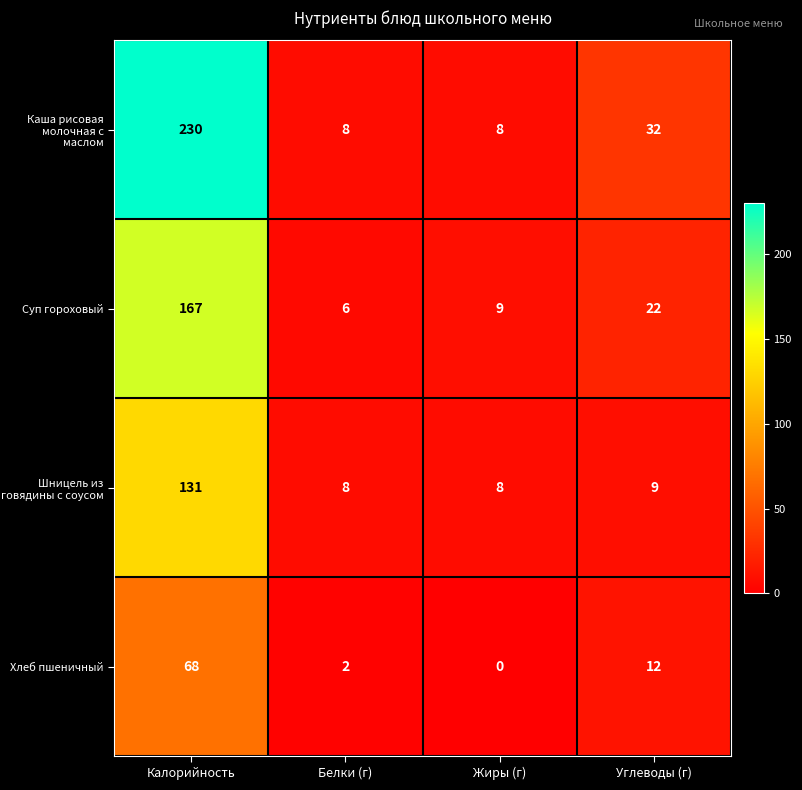

What is the sum of the Шницель из говядины с соусом values at Углеводы (г) and Жиры (г)?

17